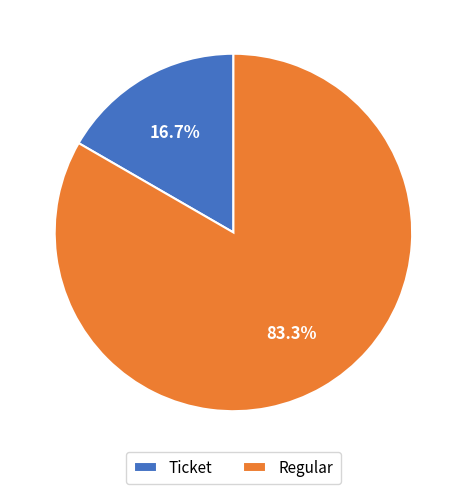

How many segments does this pie chart have?

2